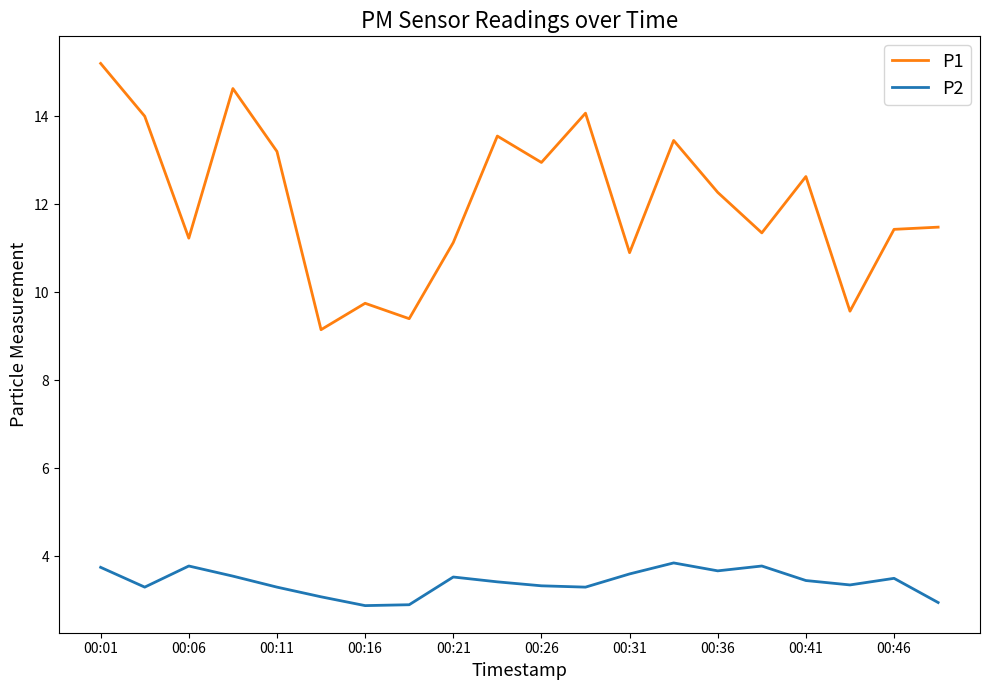

What is the lowest value of the P2 series?

2.9